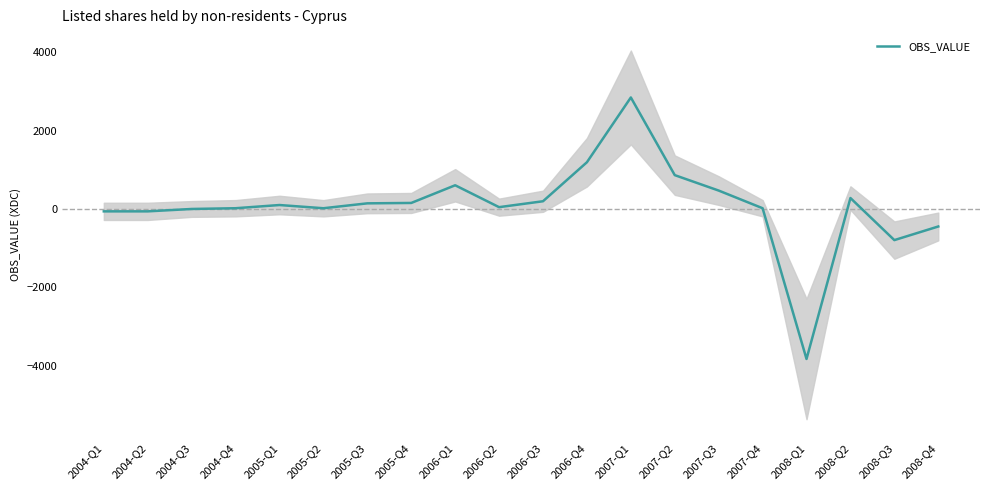

Which has a higher value, 2005-Q2 or 2008-Q2?

2008-Q2